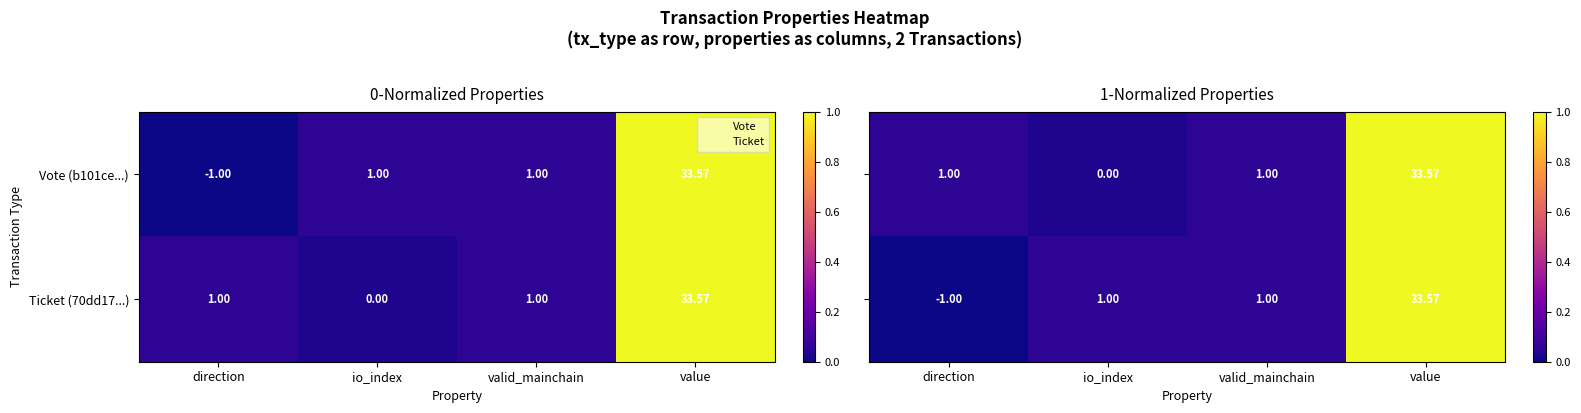

Is it true that Vote (b101ce...) equals 0.1 at valid_mainchain?

False